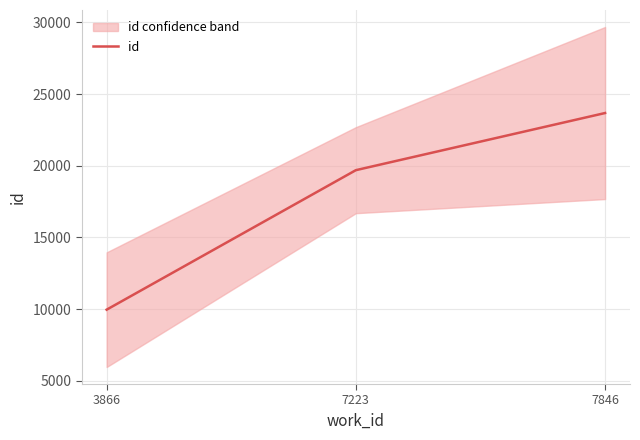

What is the greatest value displayed?

23681